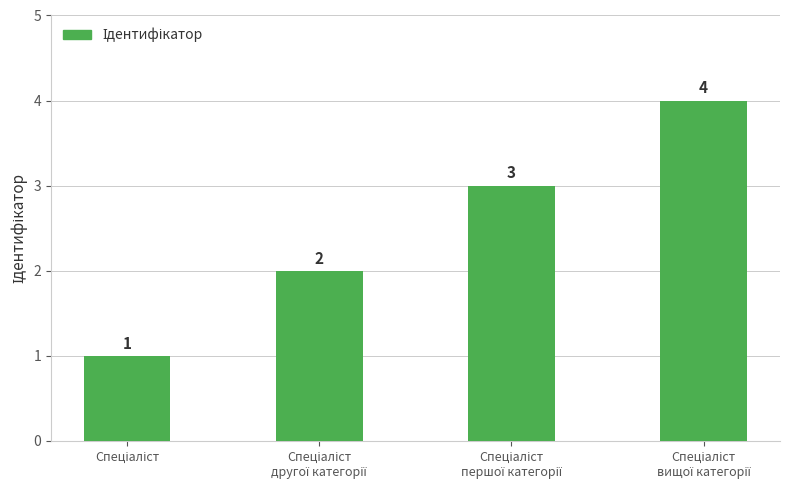

Are the bars grouped side by side (vs. stacked)?

No